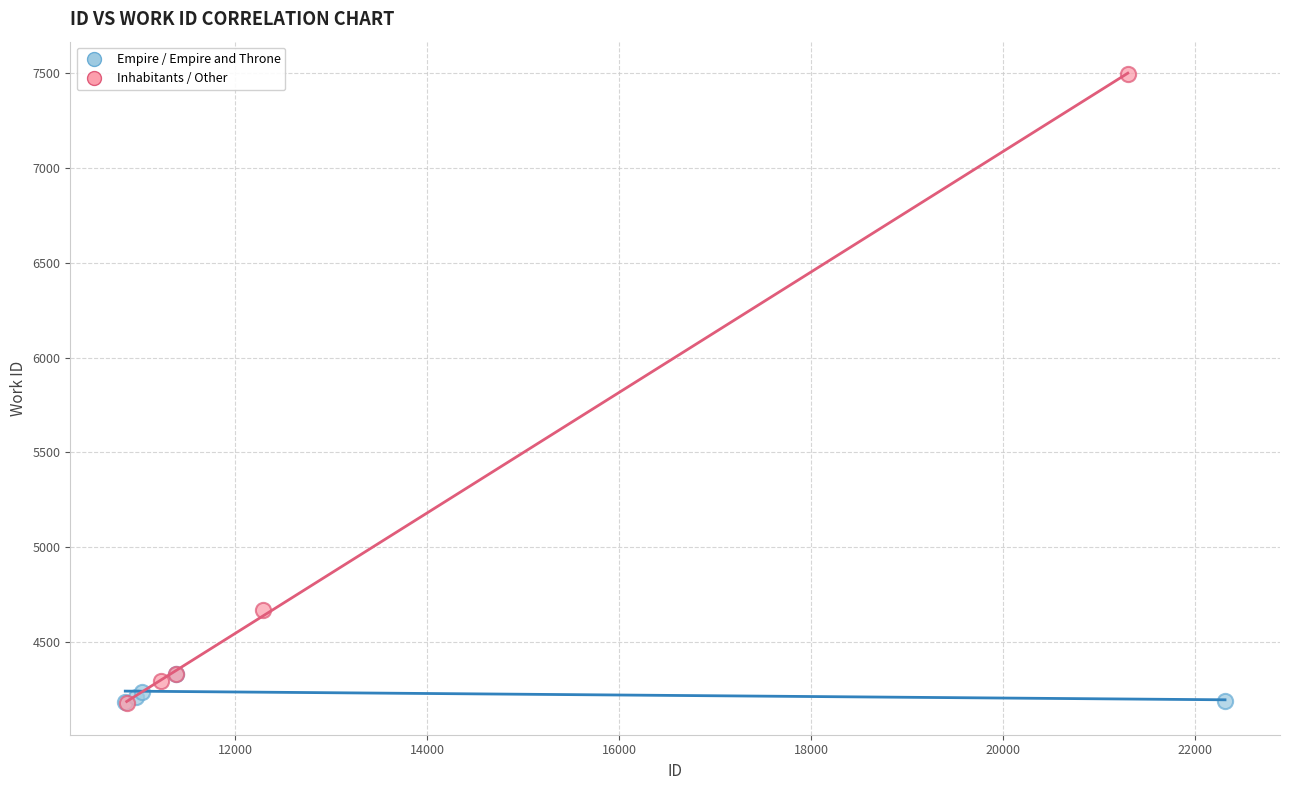

Which series has the widest spread of Y values?

Inhabitants / Other